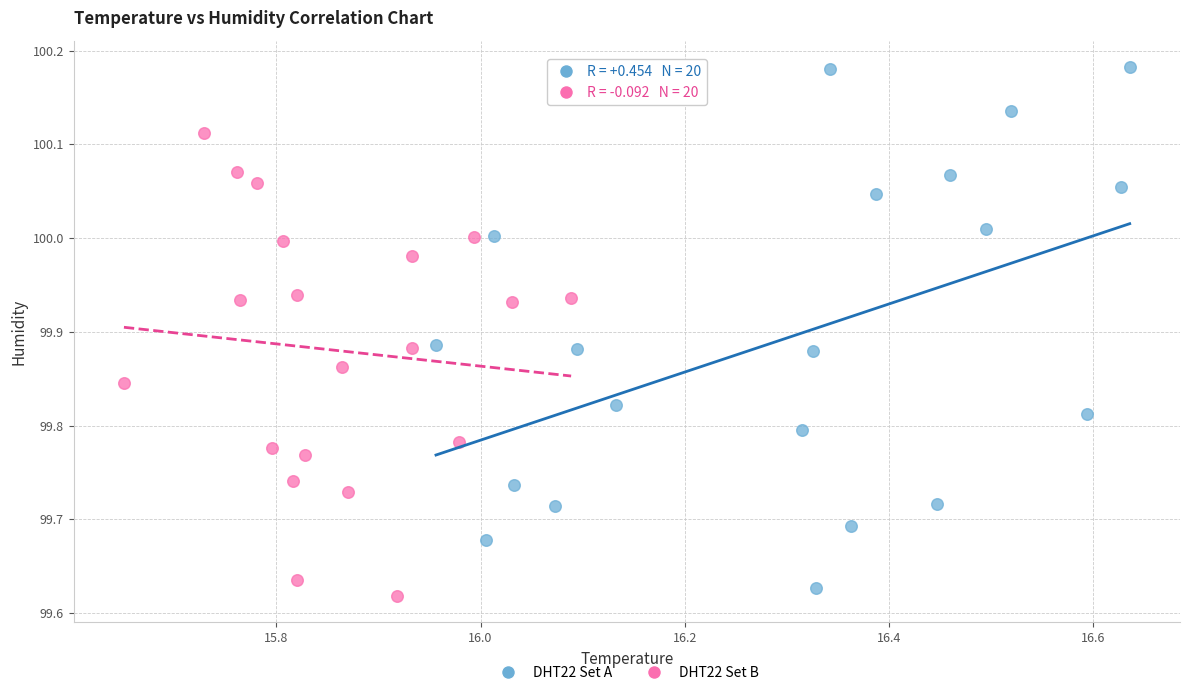

Which series reaches the maximum Y coordinate?

DHT22 Set A